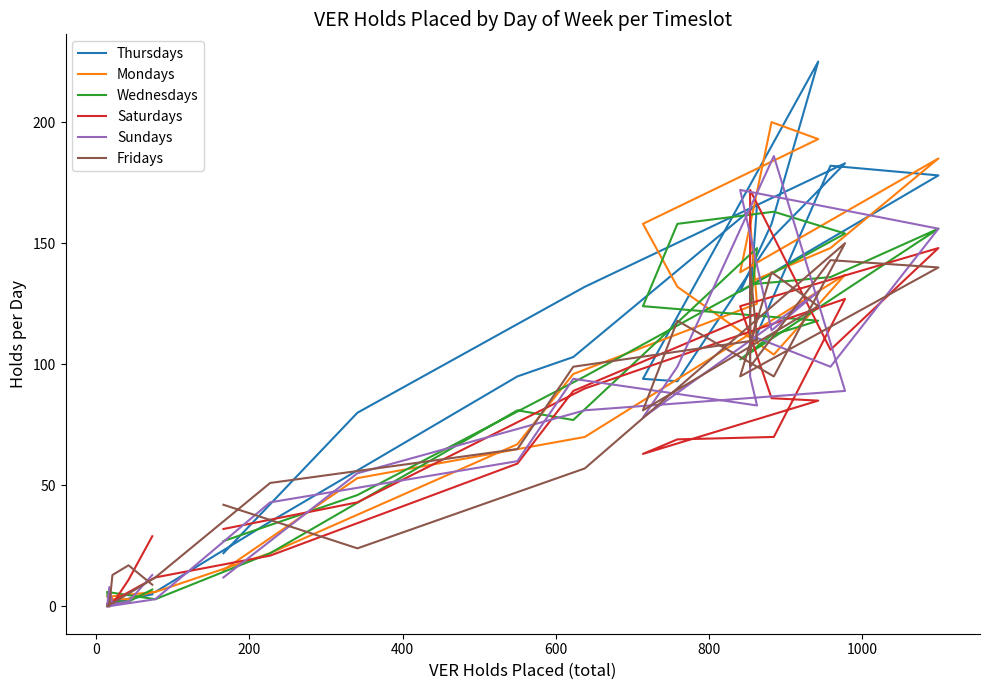

Is it true that Mondays equals 58 at 14?

False